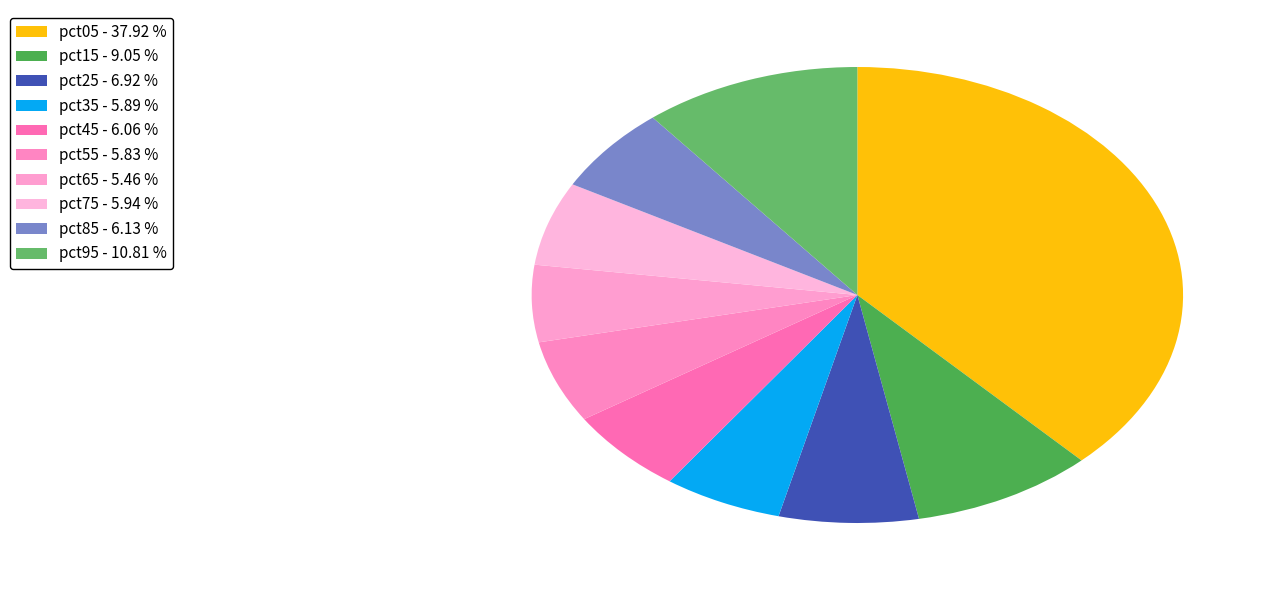

How many segments does this pie chart have?

10